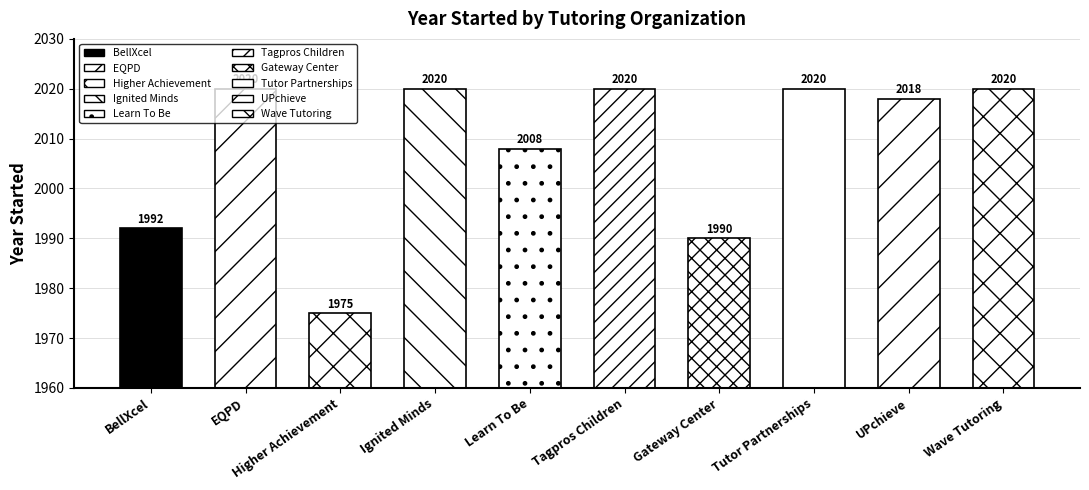

Reading left to right, list all the values displayed in this chart.

1992	2020	1975	2020	2008	2020	1990	2020	2018	2020